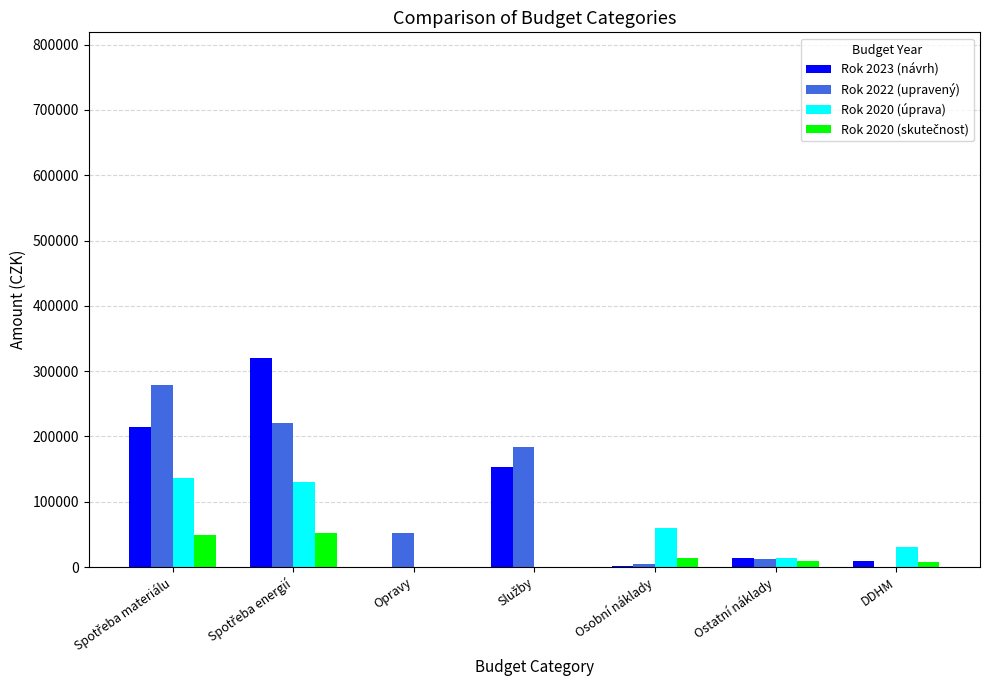

True or false: Rok 2022 (upravený) has a value of 0.0 at DDHM.

True